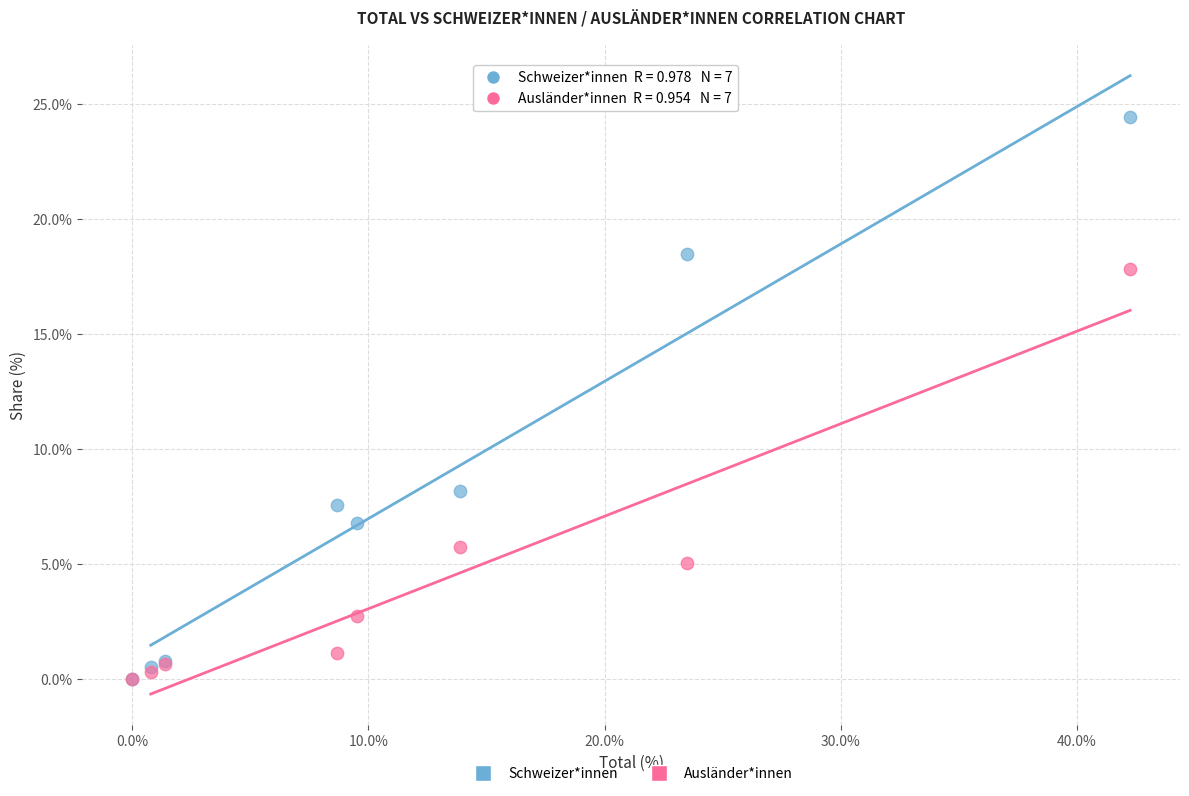

Across all series, what Y value is closest to 12?

8.2